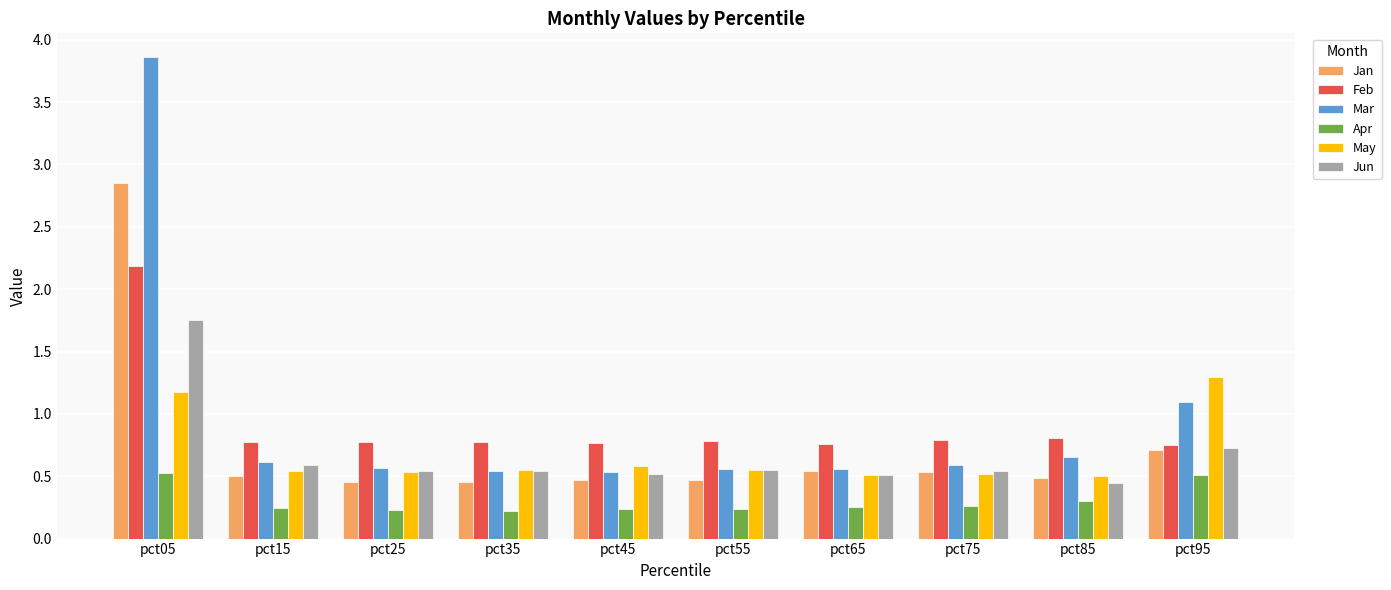

What are all the series names shown in the legend?

Jan, Feb, Mar, Apr, May, Jun